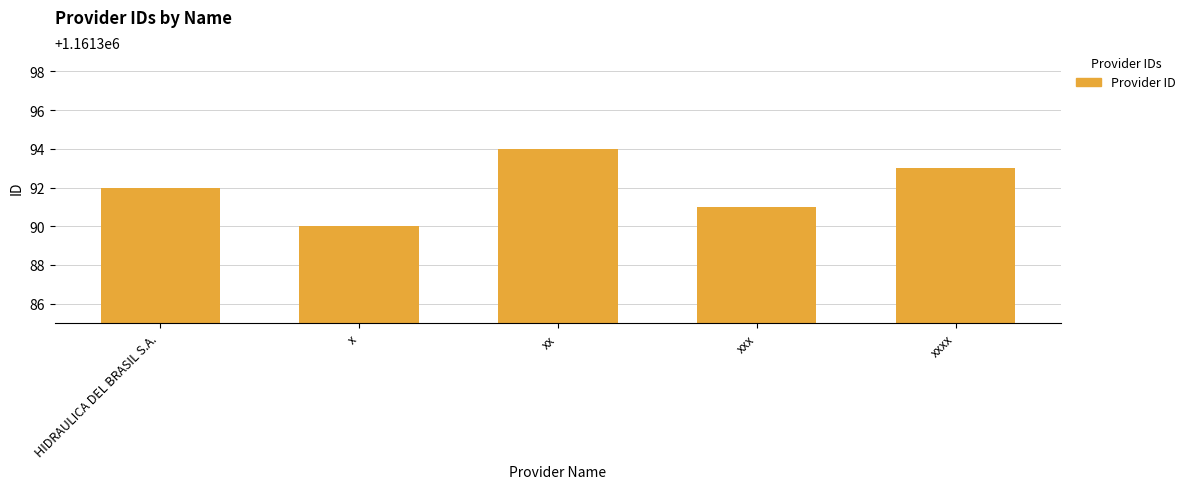

What is the smallest value displayed?

1161390